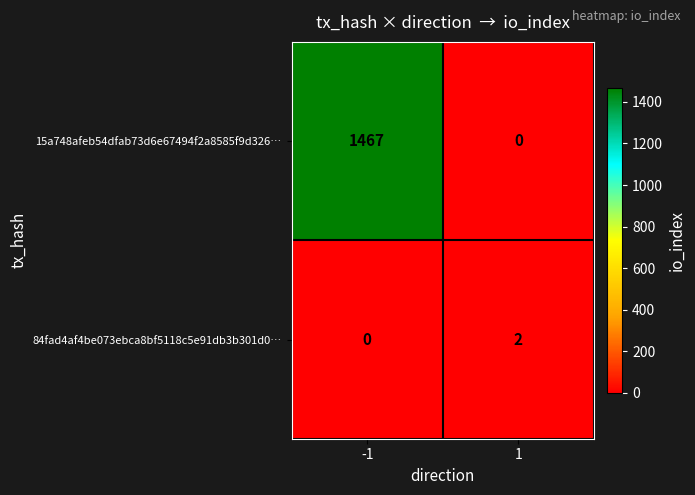

Is the value of 84fad4af4be073ebca8bf5118c5e91db3b301d0… at 1 greater than the value of 15a748afeb54dfab73d6e67494f2a8585f9d326… at 1?

Yes